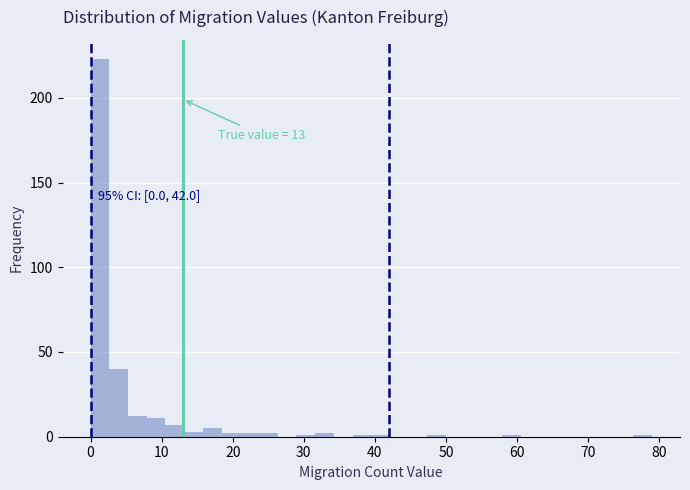

Read against the x-axis, roughly where is the centre of the tallest bar?

1